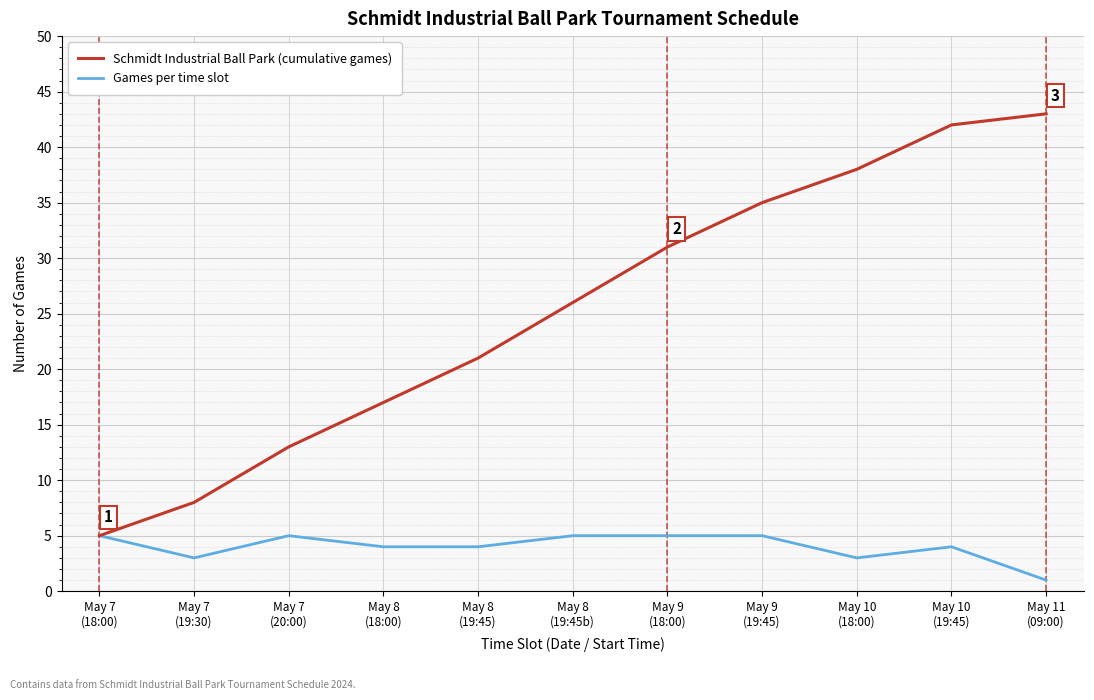

How many Games per time slot values are between 3 and 5?

10